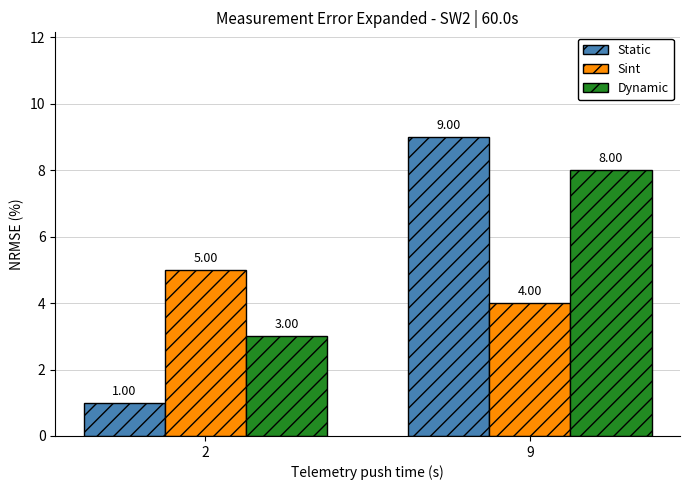

At which category is the sum across all series the highest?

9